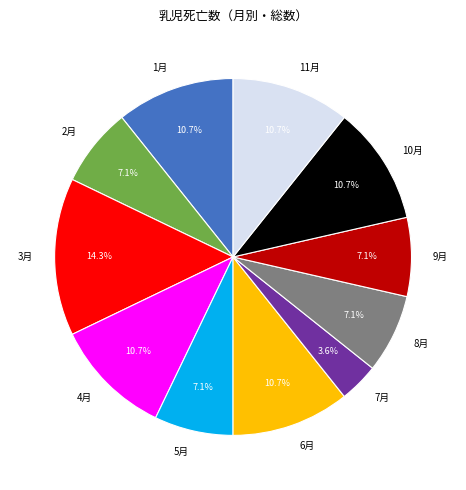

What percentage is NOT represented by 5月?

92.9%